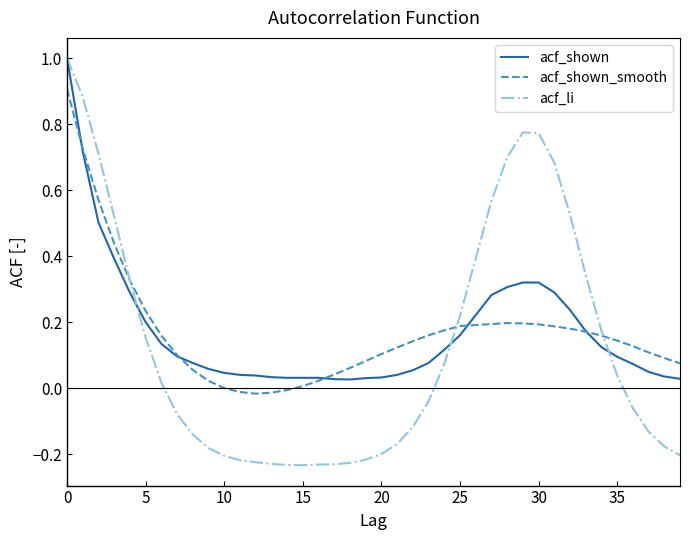

What is the highest value of the acf_li series?

1.0